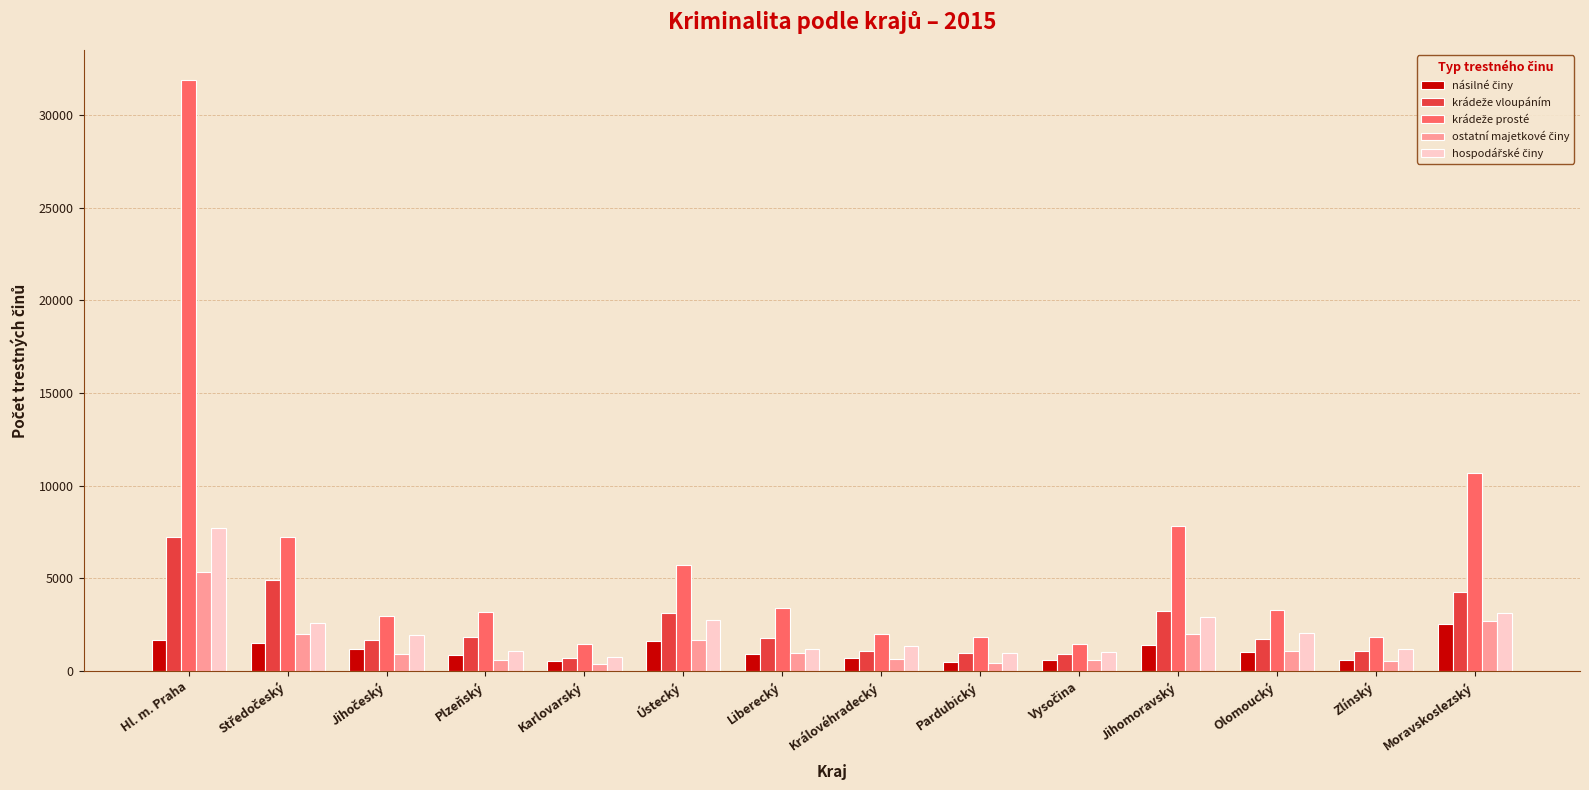

What position from the left is Liberecký?

7